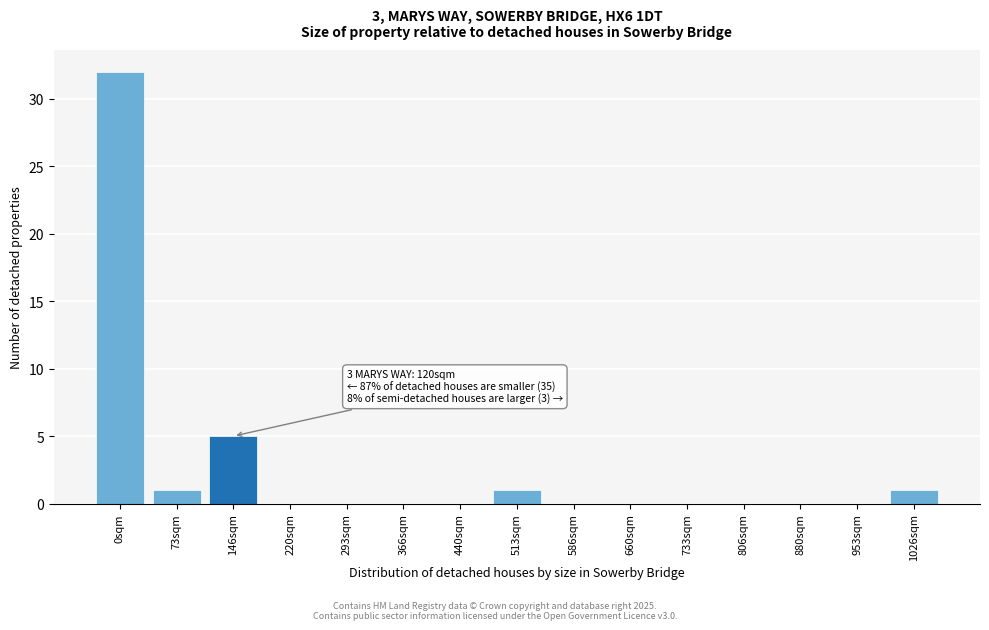

Reading left to right, what are all the values shown in this chart?

0sqm=32	73sqm=1	146sqm=5	220sqm=0	293sqm=0	366sqm=0	440sqm=0	513sqm=1	586sqm=0	660sqm=0	733sqm=0	806sqm=0	880sqm=0	953sqm=0	1026sqm=1